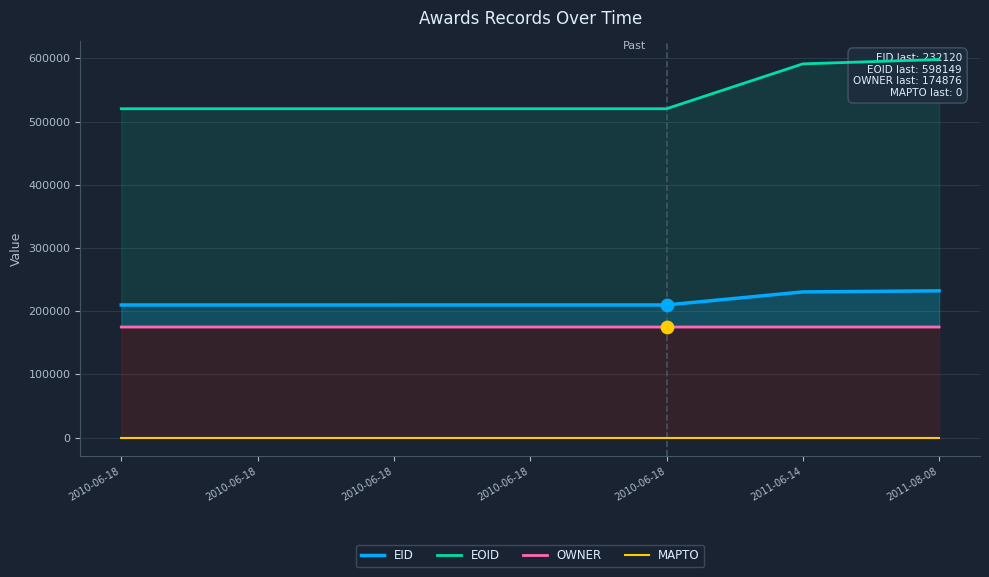

Is the value of EID at 2010-06-18 greater than the value of MAPTO at 2010-06-18?

Yes